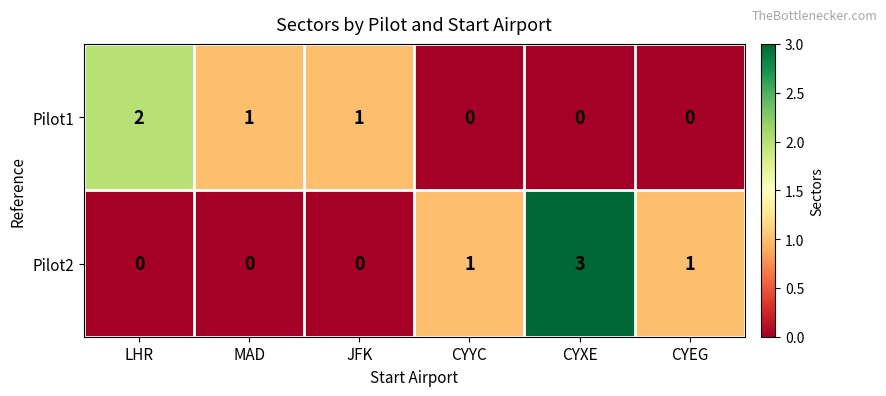

True or false: Pilot1 has a value of -1 at CYXE.

False